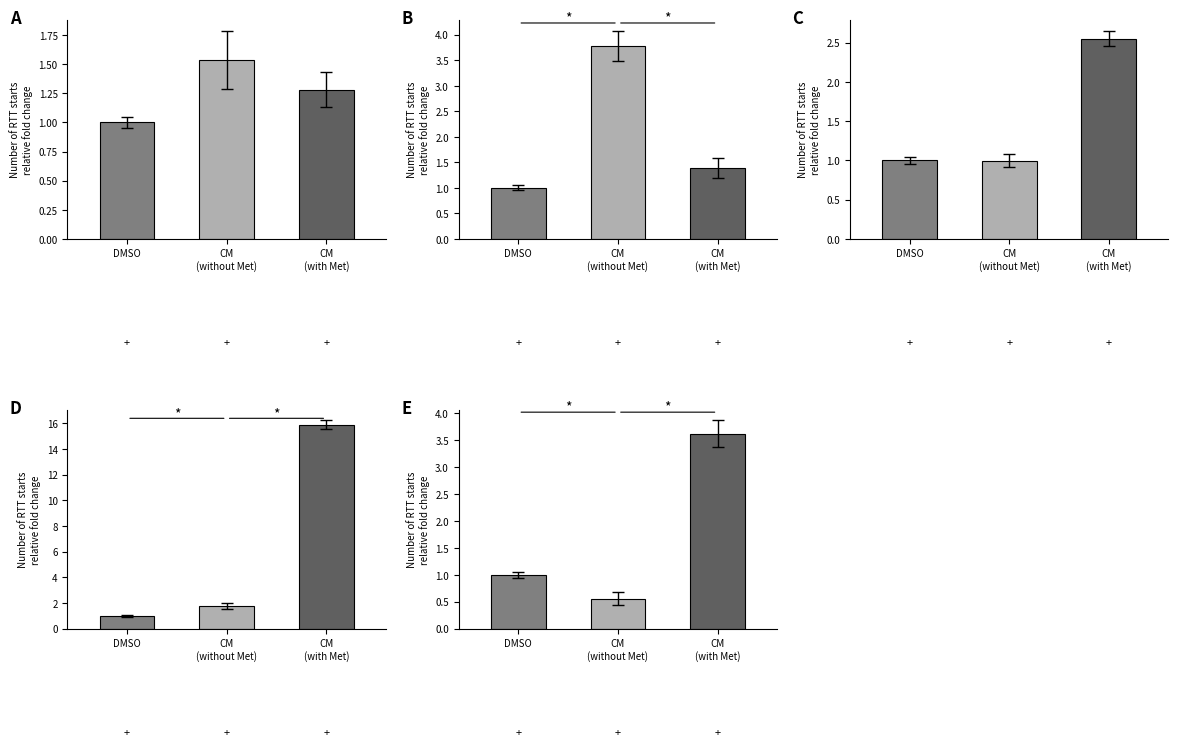

Does the chart contain any negative values?

No